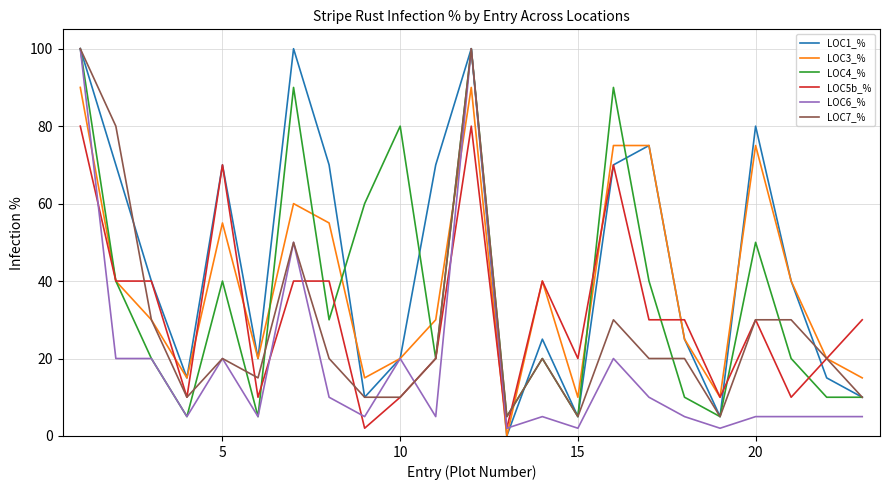

Which series has the largest total across all categories?

LOC1_%